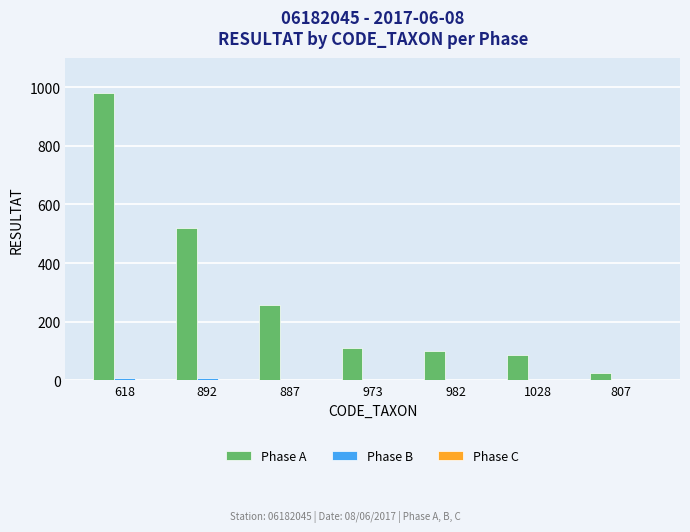

Which series changed the most between 892 and 973?

Phase A